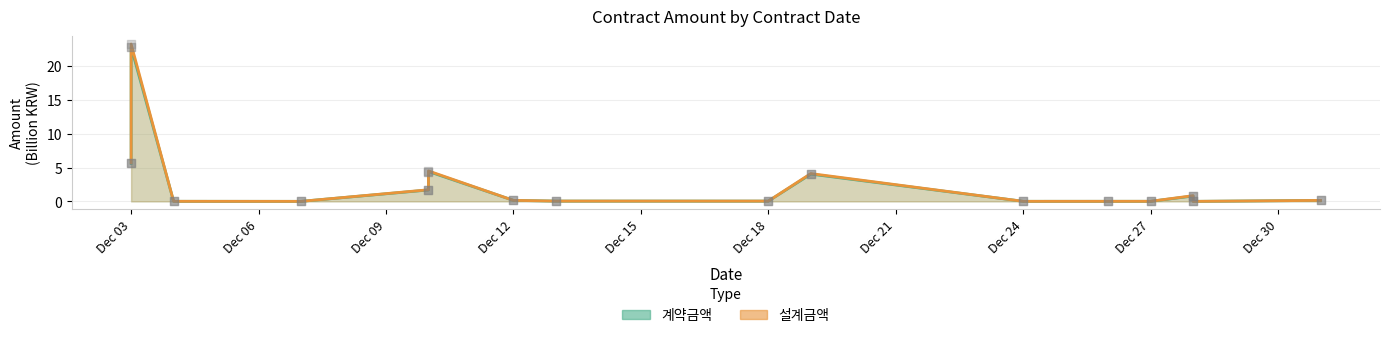

Which series contains the lowest Y value?

계약금액